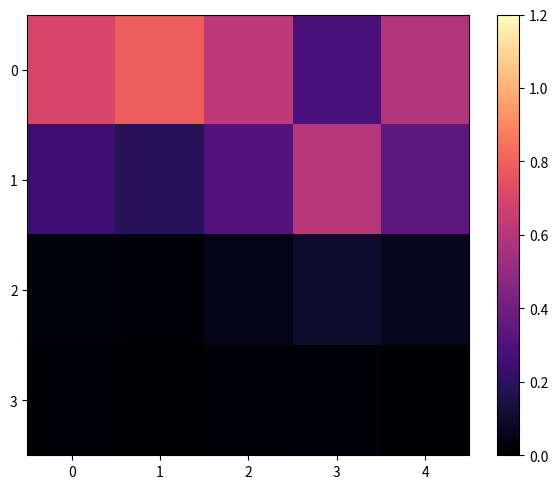

How many data points does each series have?

5